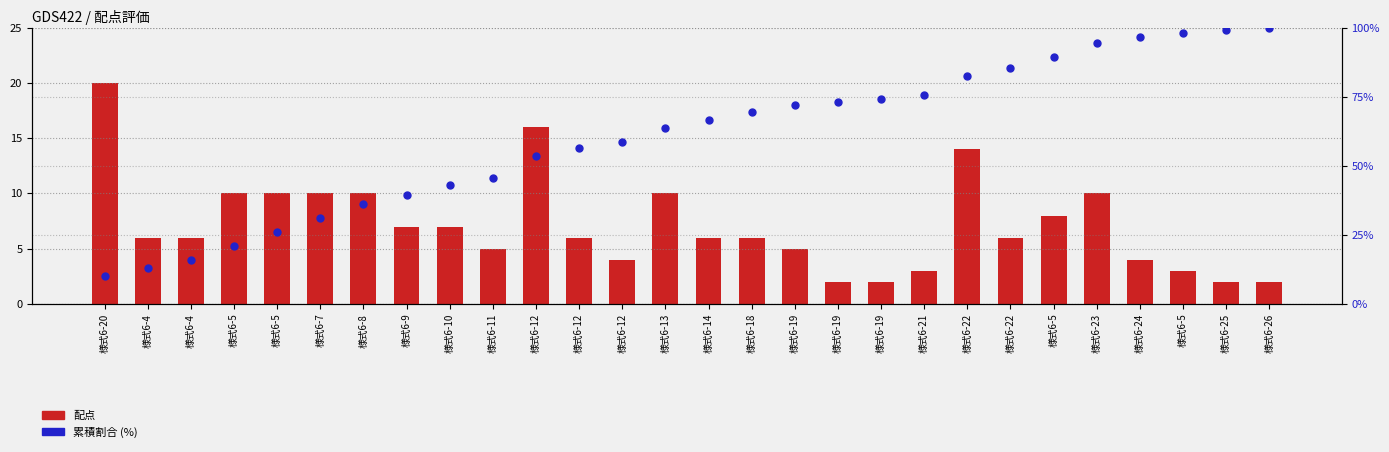

Which series has the largest total across all categories?

累積割合 (%)